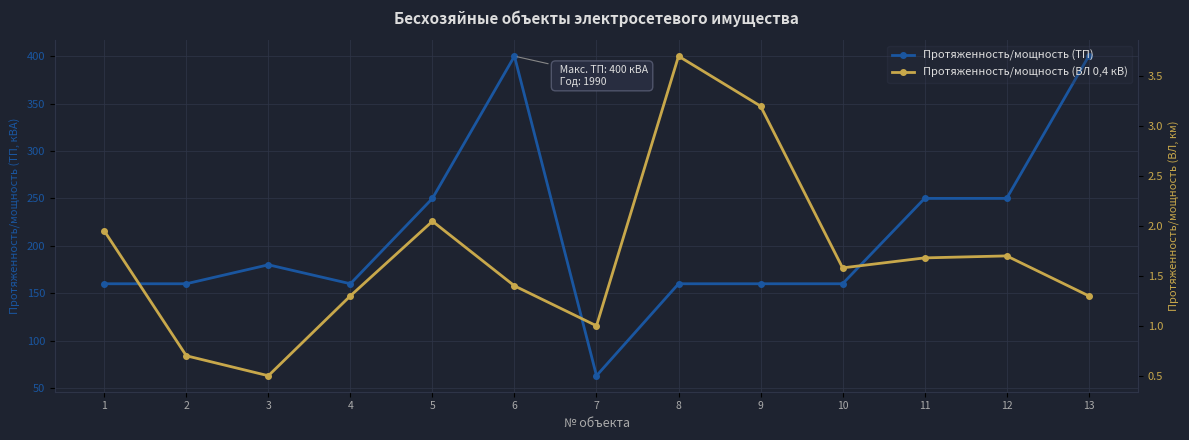

What is the value of the Протяженность/мощность (ВЛ 0,4 кВ) point at the 10th from the left?

1.6